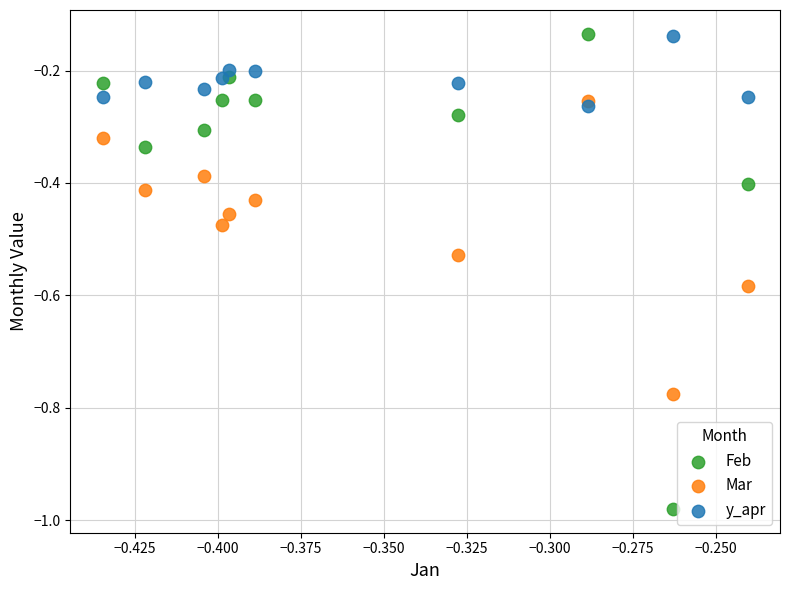

Across all data points, what is the range of Y values (max minus min)?

0.8